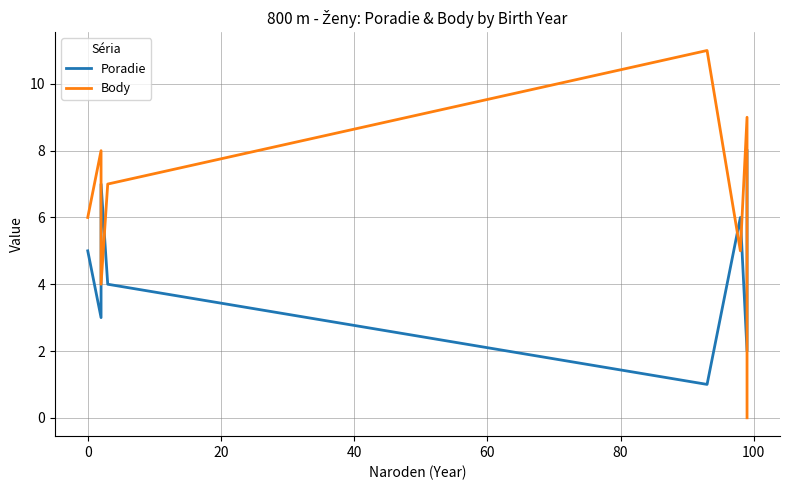

Which series ends up on top after the final intersection of Body and Poradie?

Poradie